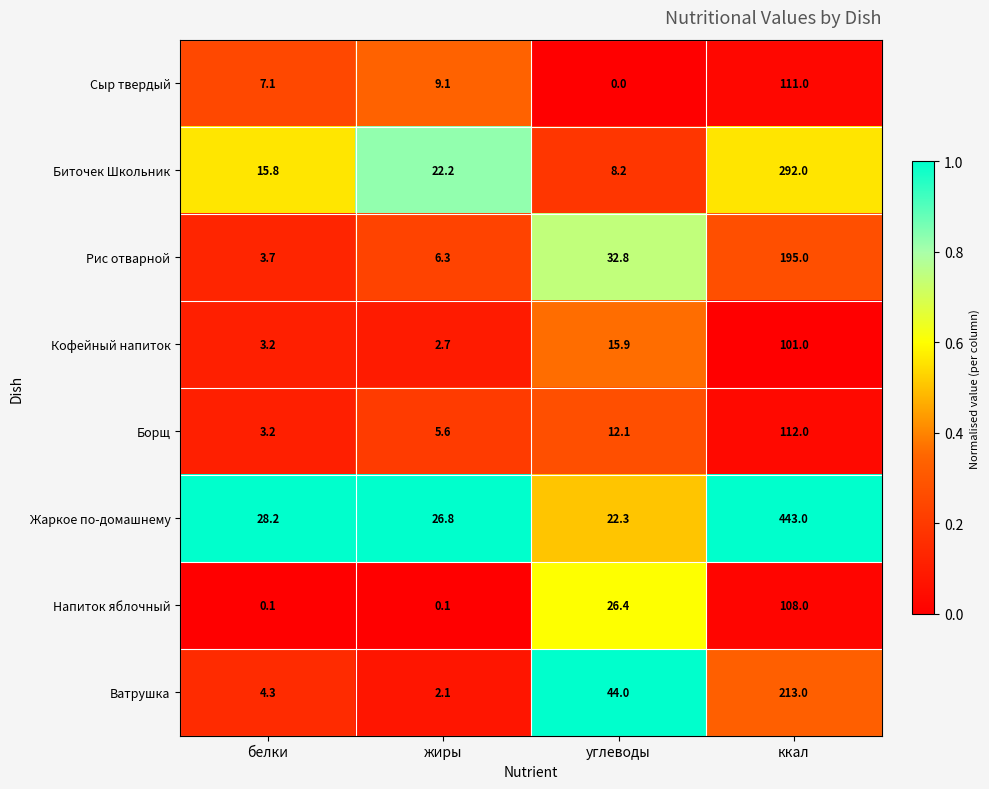

Where does the Напиток яблочный series first go above 26?

углеводы